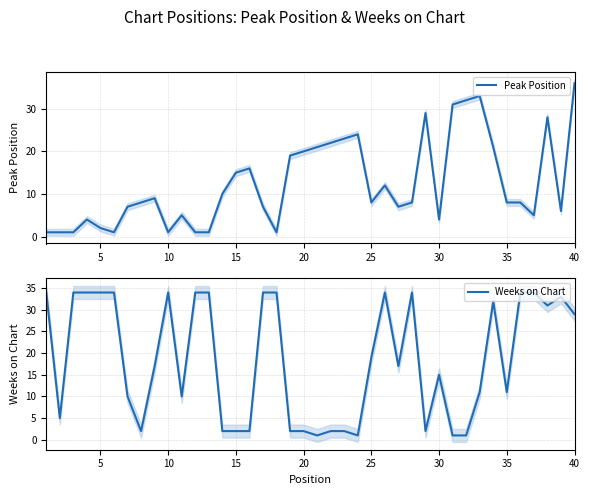

Reading left to right, extract all data points from this chart.

Peak Position: 1	1	1	4	2	1	7	8	9	1	5	1	1	10	15	16	7	1	19	20	21	22	23	24	8	12	7	8	29	4	31	32	33	21	8	8	5	28	6	36
Weeks on Chart: 34	5	34	34	34	34	10	2	17	34	10	34	34	2	2	2	34	34	2	2	1	2	2	1	19	34	17	34	2	15	1	1	11	32	11	34	34	31	33	29